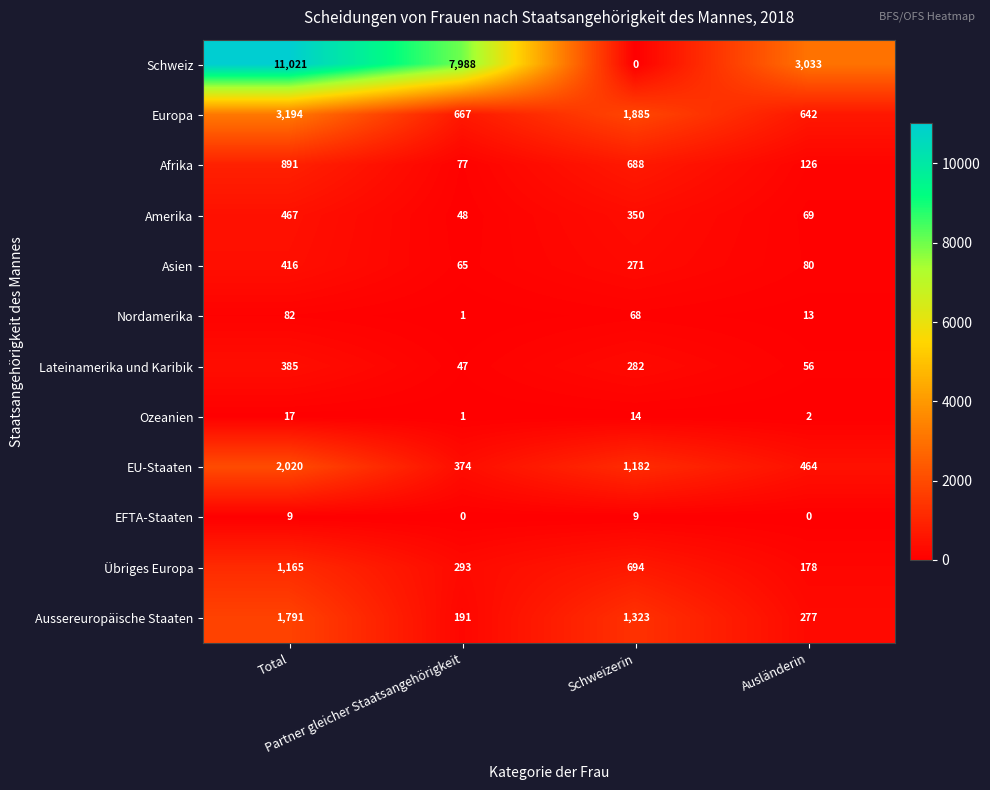

What is the spread (max minus min) of values at Schweizerin?

1885